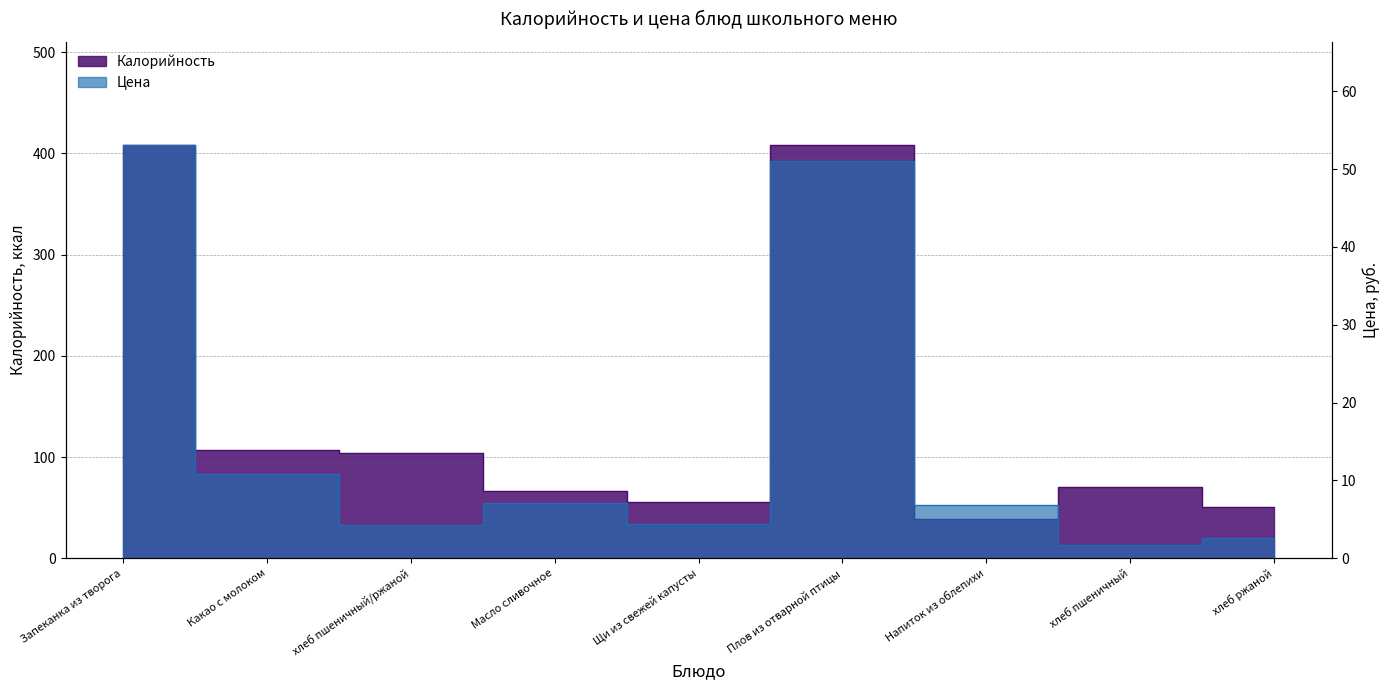

True or false: Цена and Калорийность intersect in this chart.

False